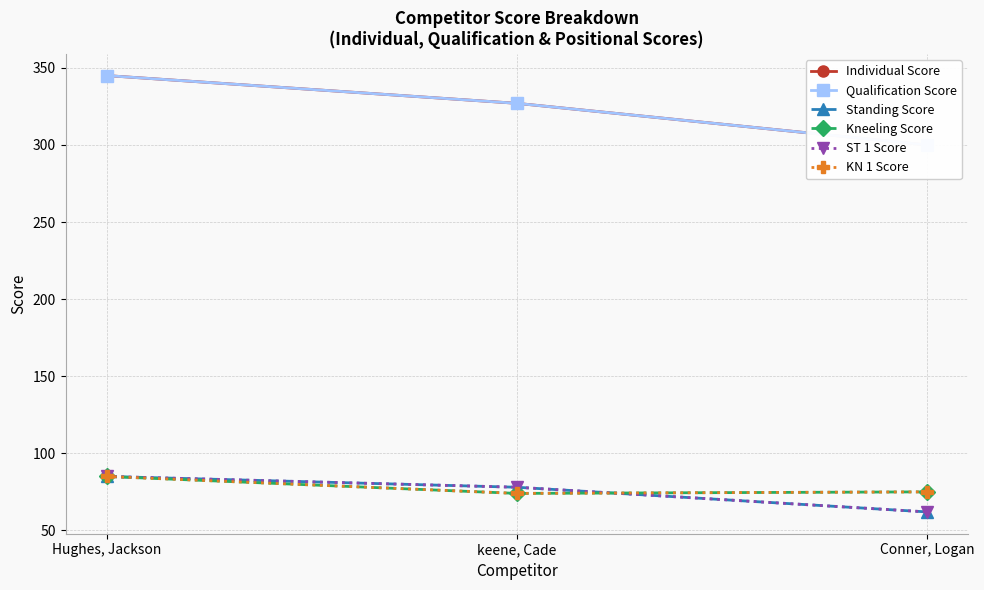

At Hughes, Jackson, list the series in order from smallest to largest.

Standing Score, Kneeling Score, ST 1 Score, KN 1 Score, Individual Score, Qualification Score